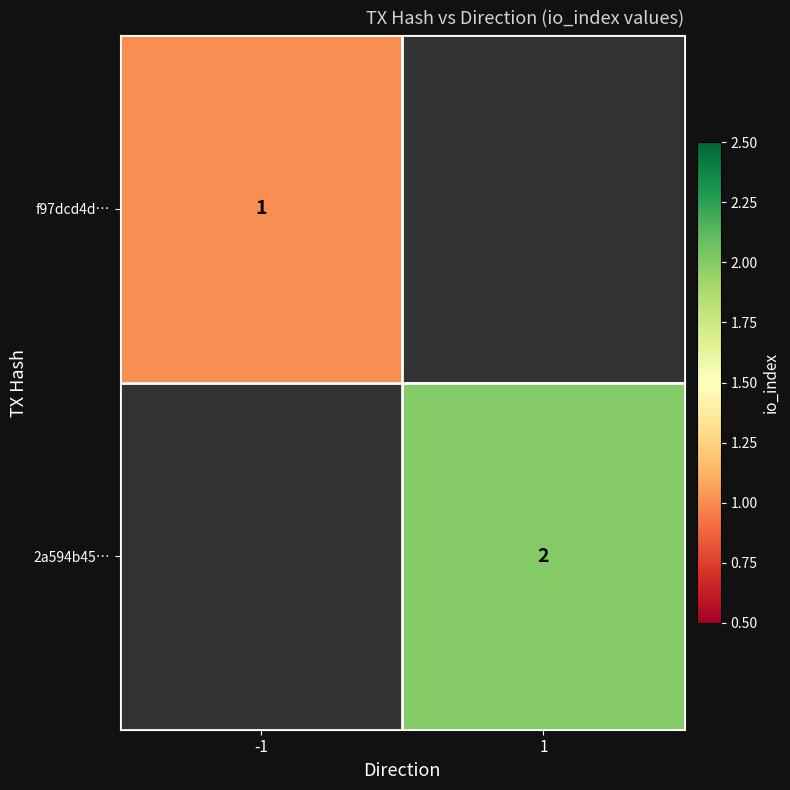

The value of 2a594b45… at 1 is 2. True or false?

True